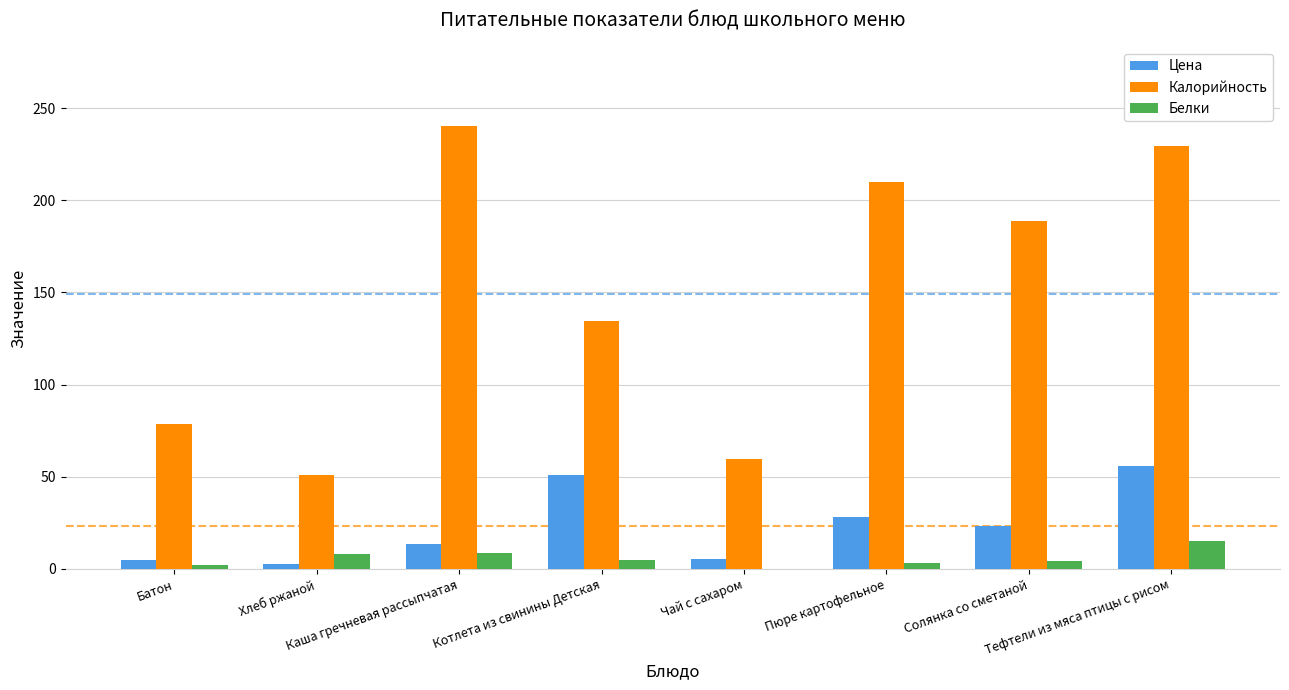

What is the sum of all Белки values?

46.3